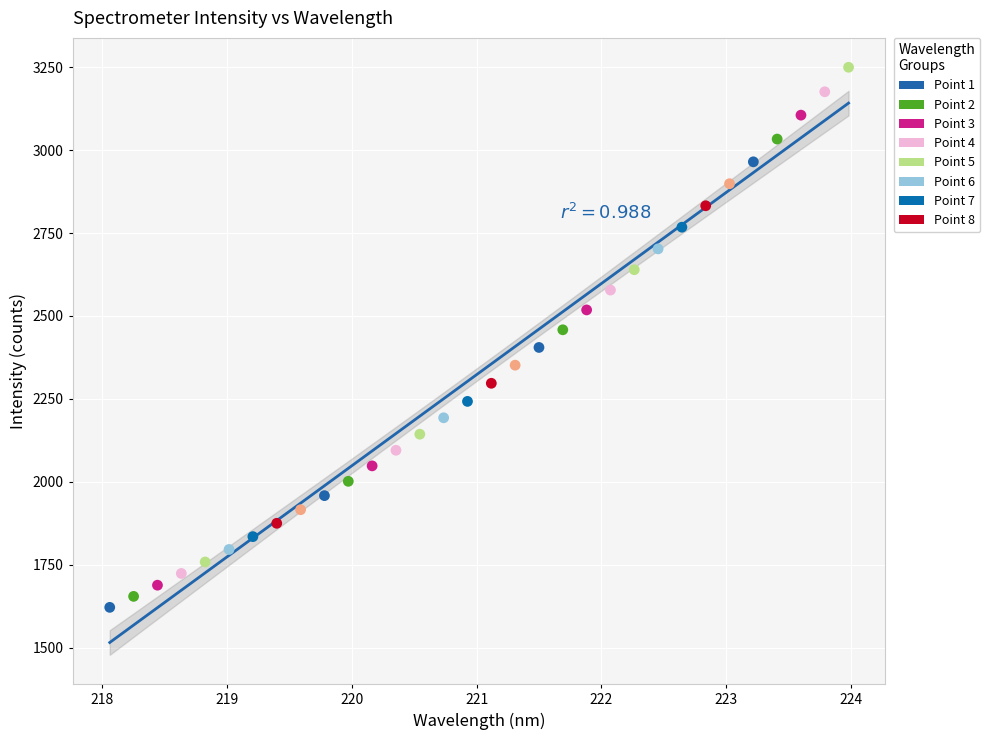

What is the range of X values (max minus min)?

5.9